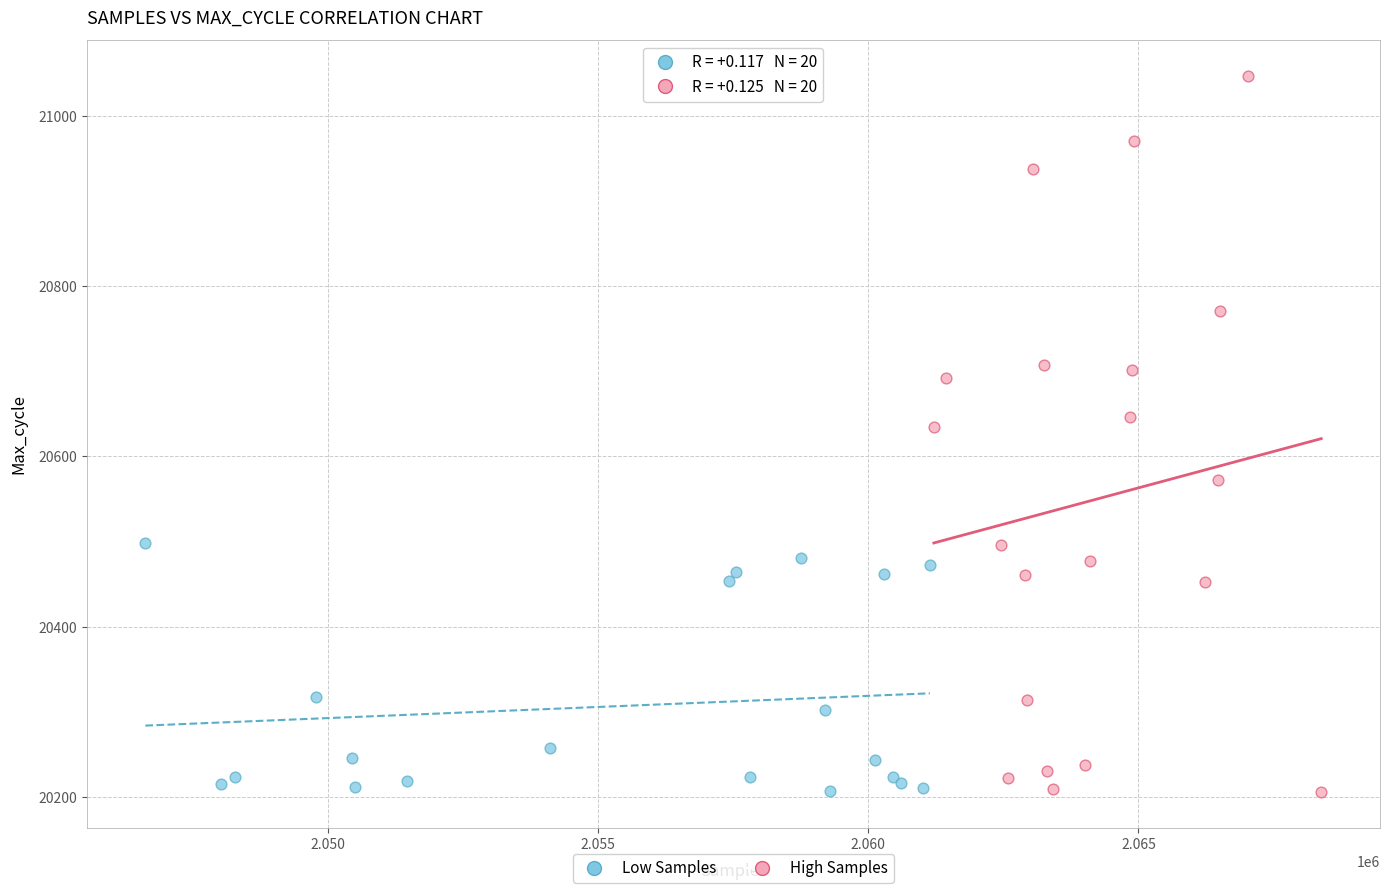

Which series has the largest Y range (max minus min)?

High Samples